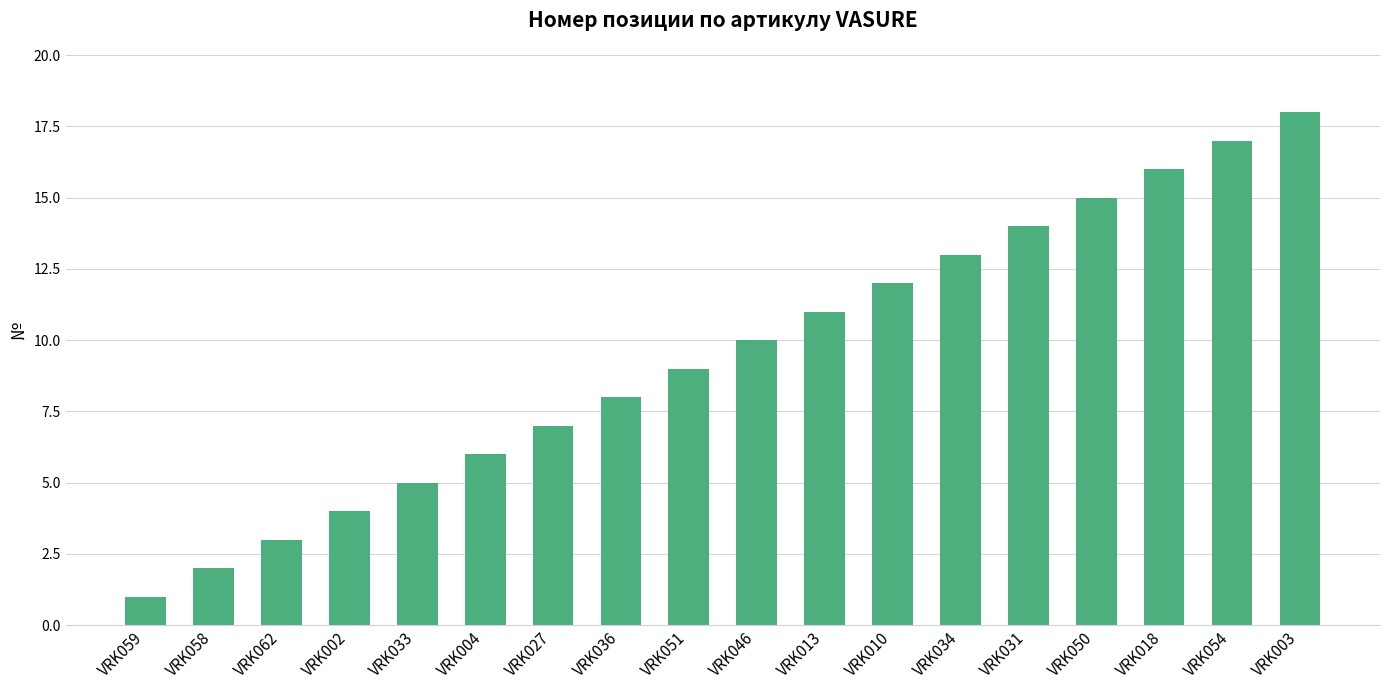

What is the value of the 7th bar from the left?

7